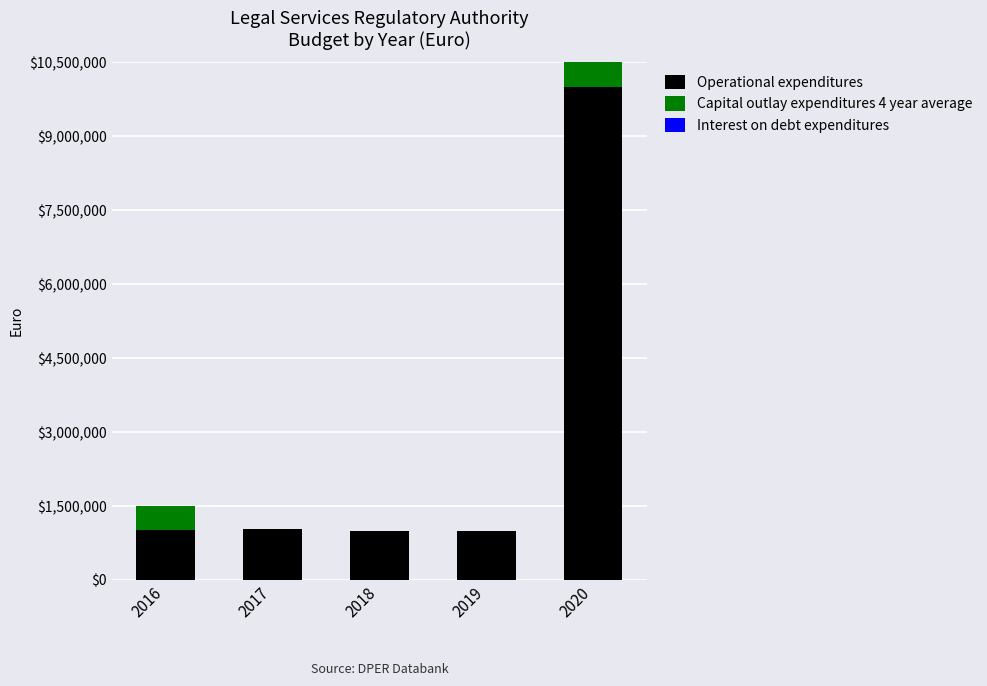

Are the bars horizontal?

No